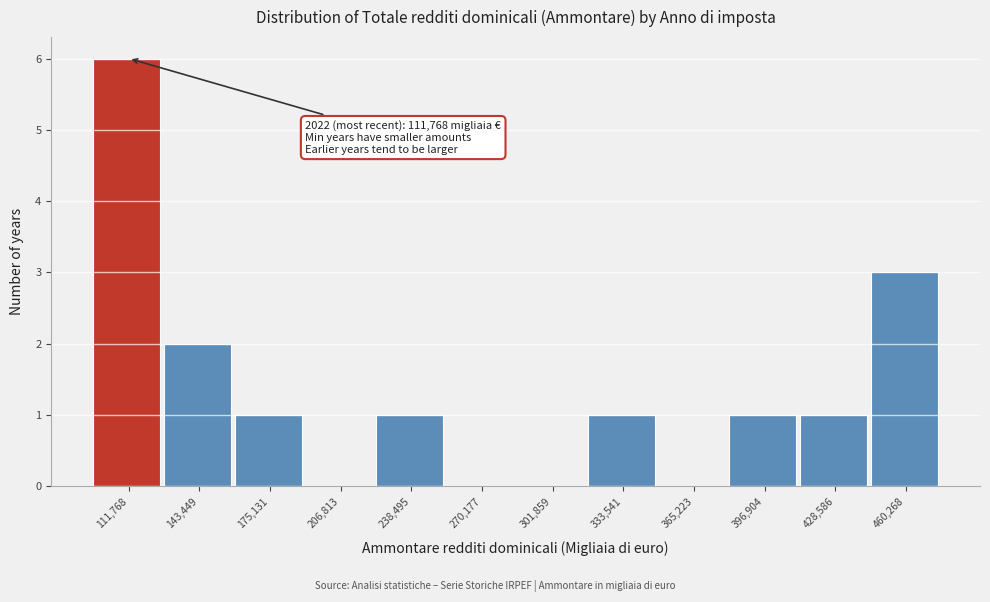

Reading right to left, what are all the values shown in this chart?

460,268=3	428,586=1	396,904=1	365,223=0	333,541=1	301,859=0	270,177=0	238,495=1	206,813=0	175,131=1	143,449=2	111,768=6